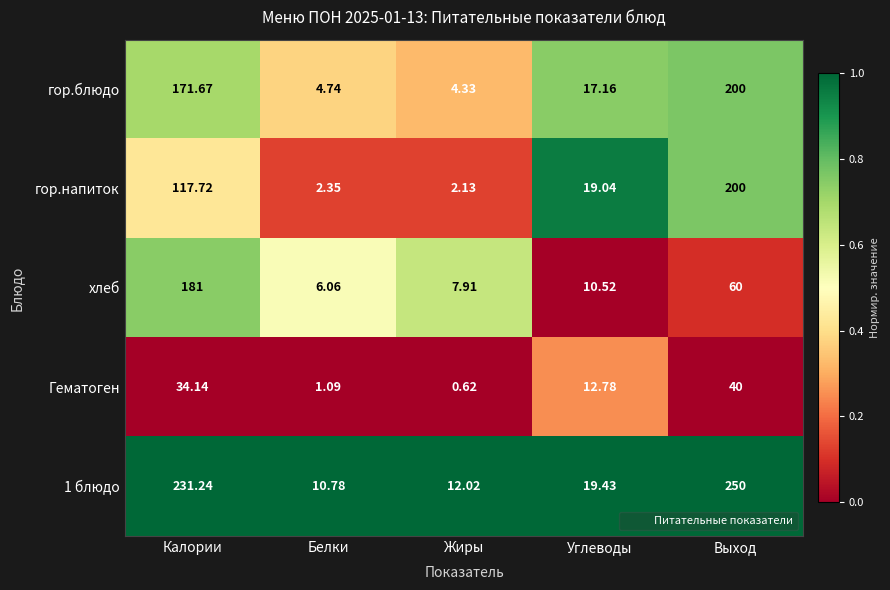

Is the value of гор.напиток at Калории greater than the value of гор.блюдо at Выход?

No